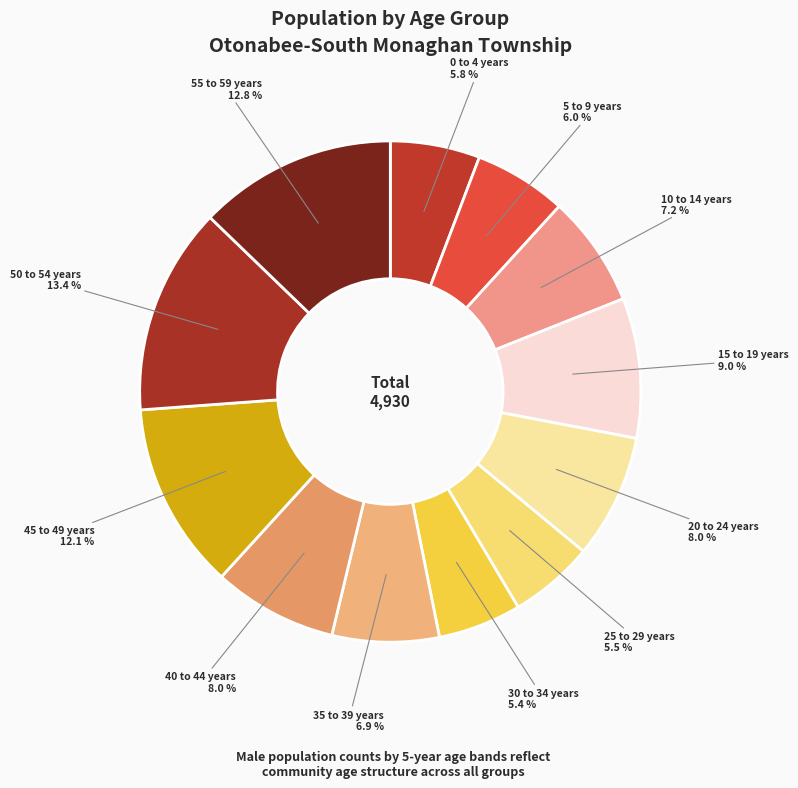

What is the ratio of the value at 40 to 44 years to the value at 20 to 24 years?

1.0